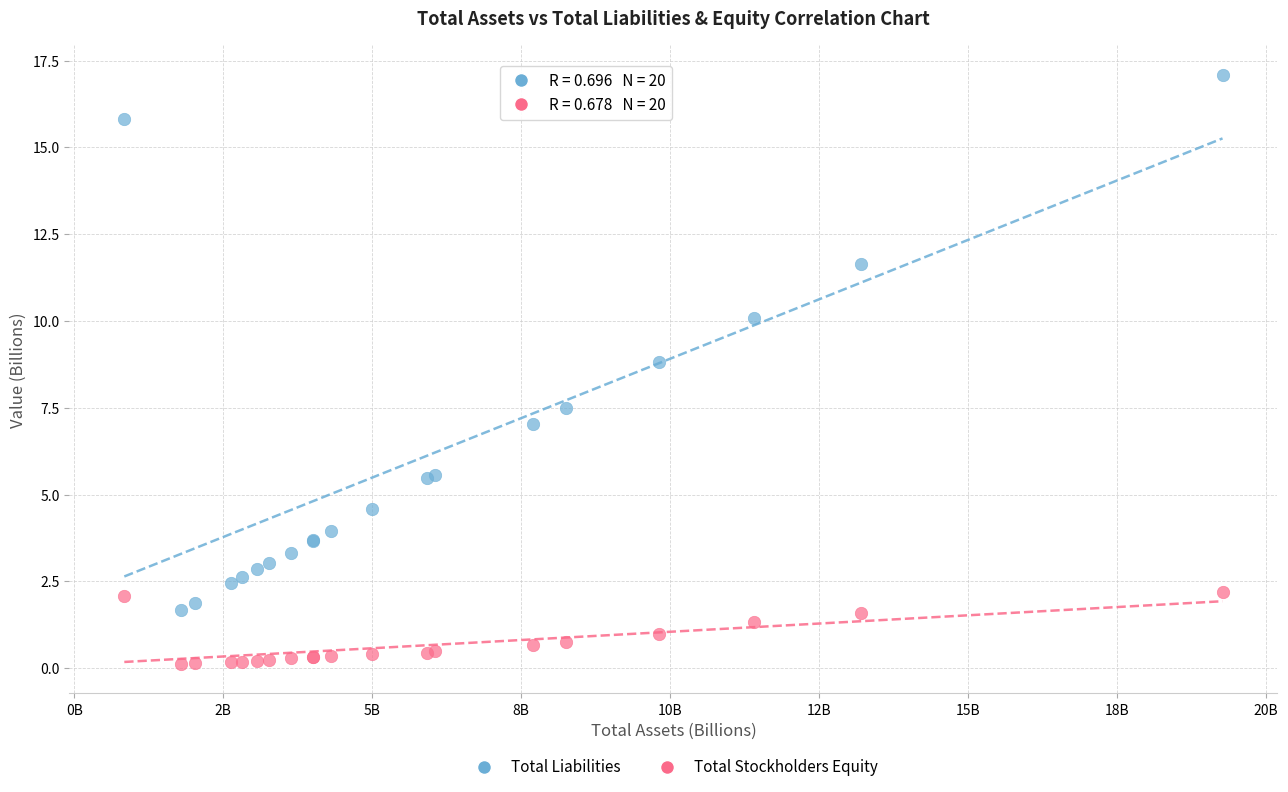

Which series contains the highest Y value?

Total Liabilities